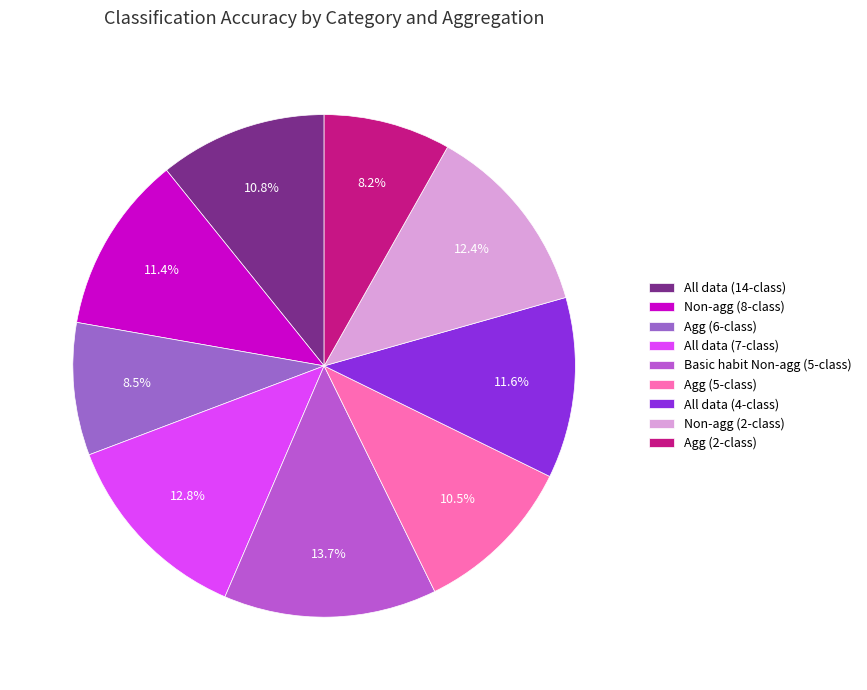

Does any single category account for the majority?

No